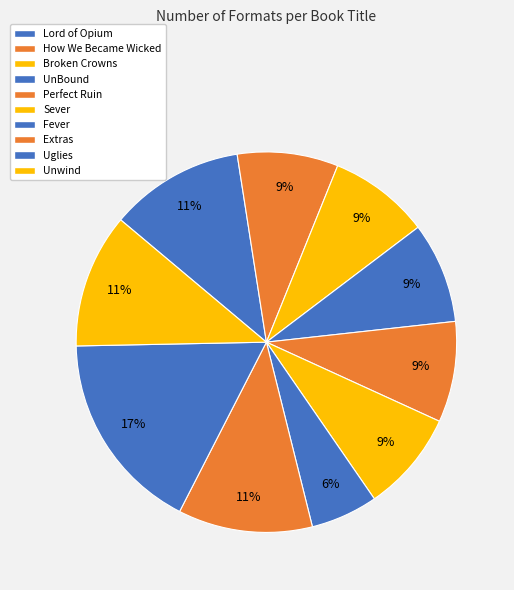

Which has a higher value, UnBound or Uglies?

Uglies